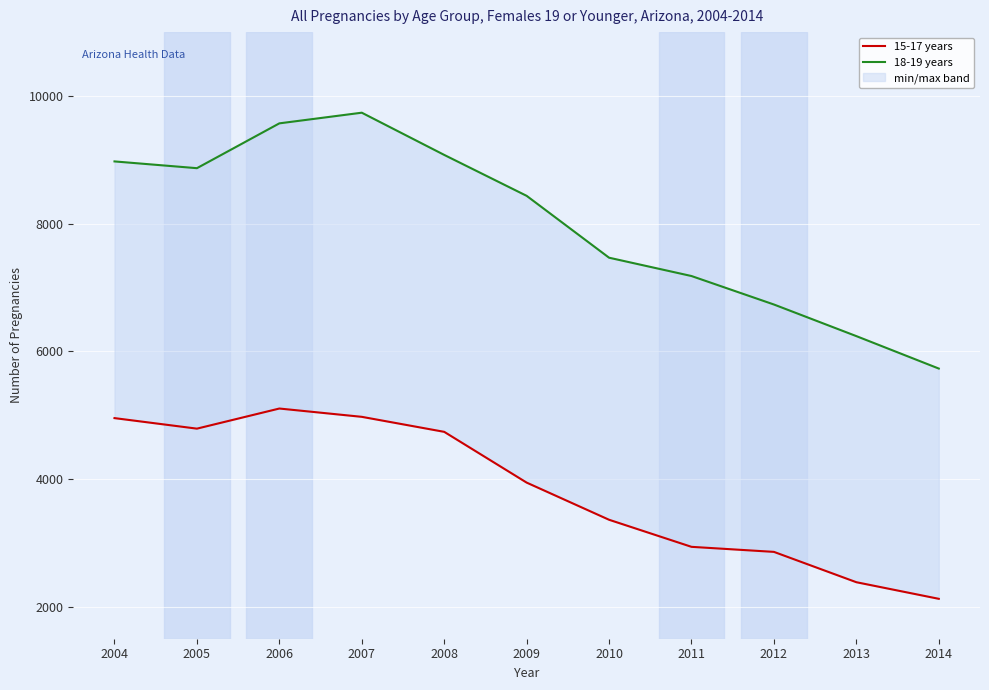

What is the maximum value shown in the chart?

9738